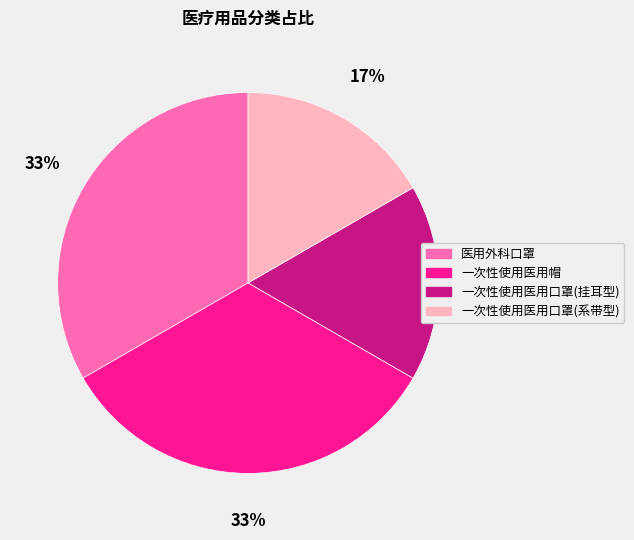

Does any single category account for the majority?

No